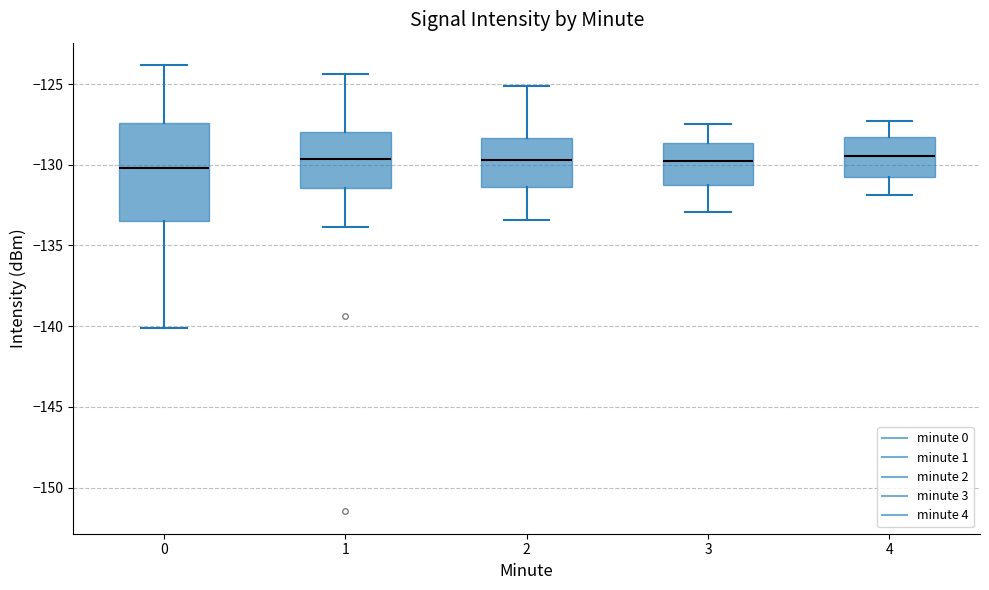

Where is the lower edge of the box at x = 2 on the y-axis? The values are not printed on the chart, so give them approximately, as read against the axis.

-131.5